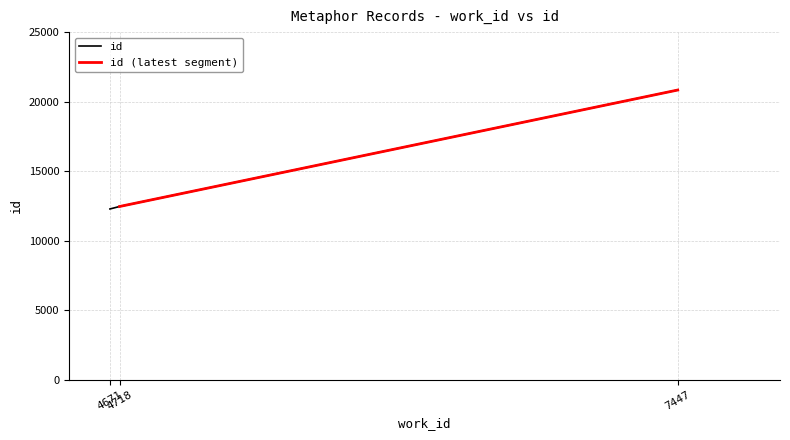

Which label corresponds to the smallest value in the chart?

4671